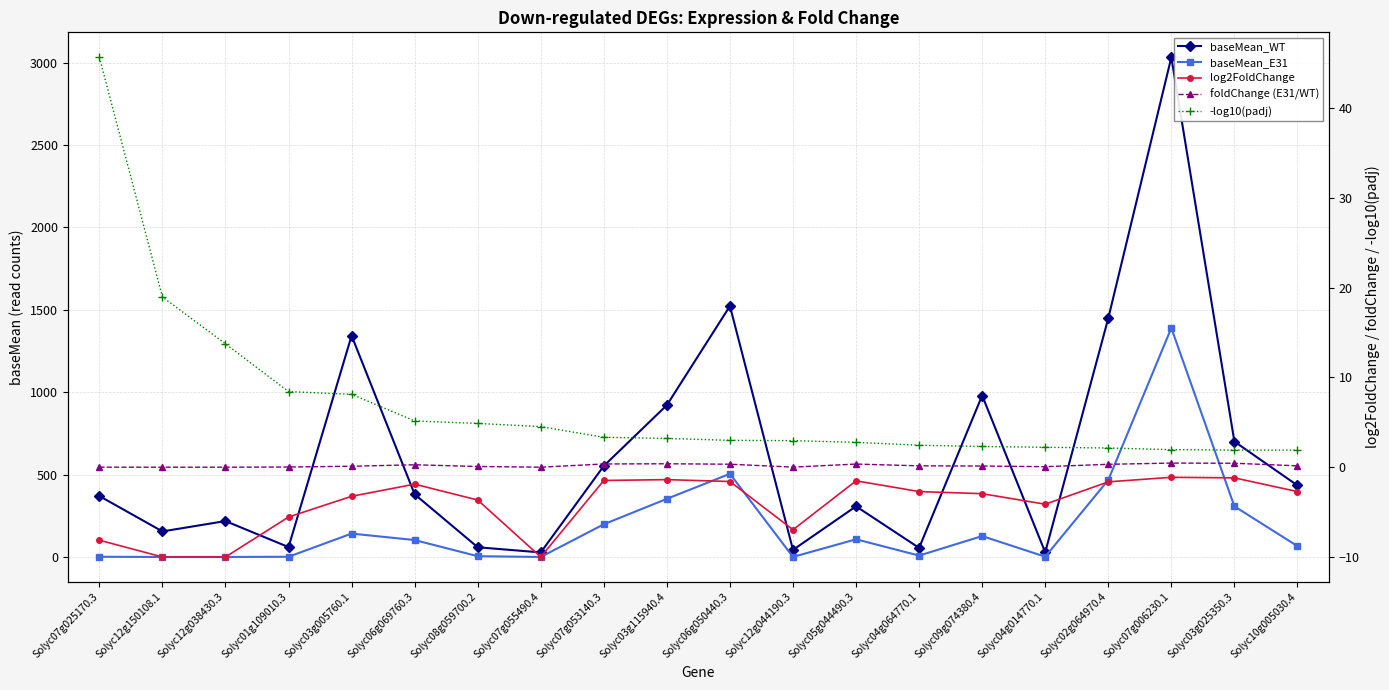

What is the maximum value for baseMean_E31?

1389.4